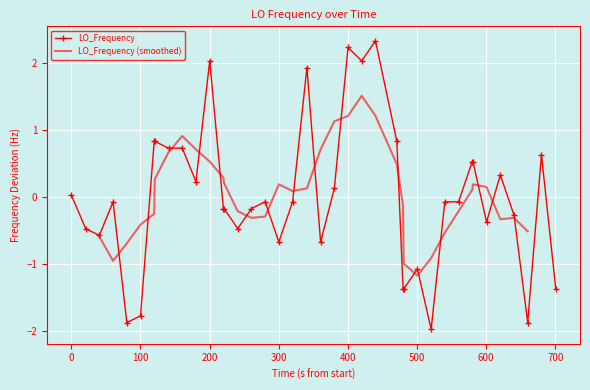

True or false: LO_Frequency has more than 1 interior local peaks.

True